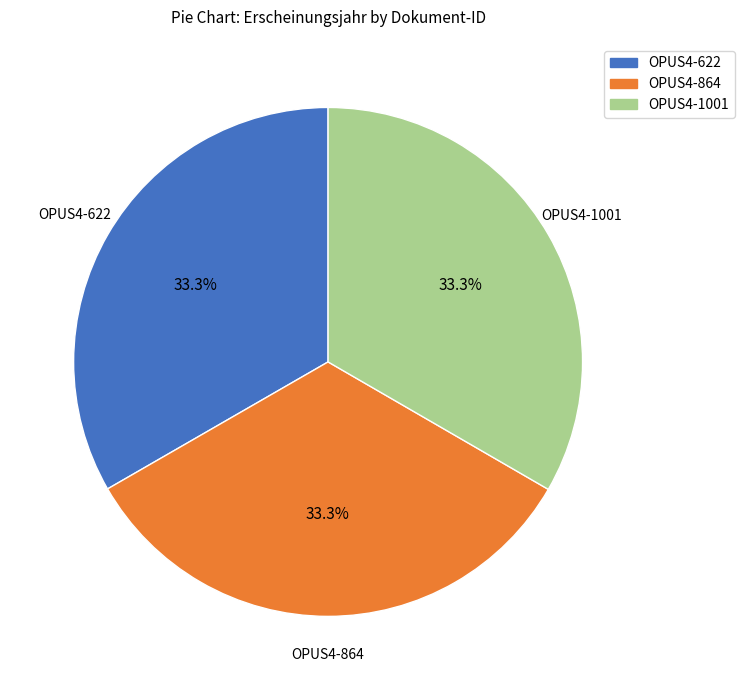

Is it true that OPUS4-622 is 33% of the pie?

True